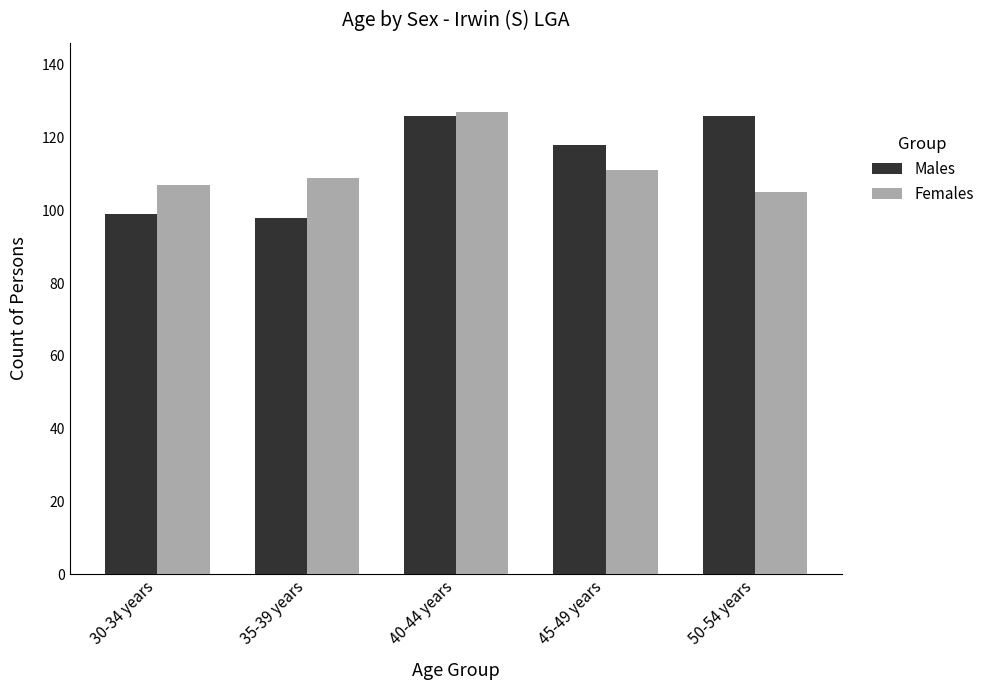

How many bars are there in total?

10